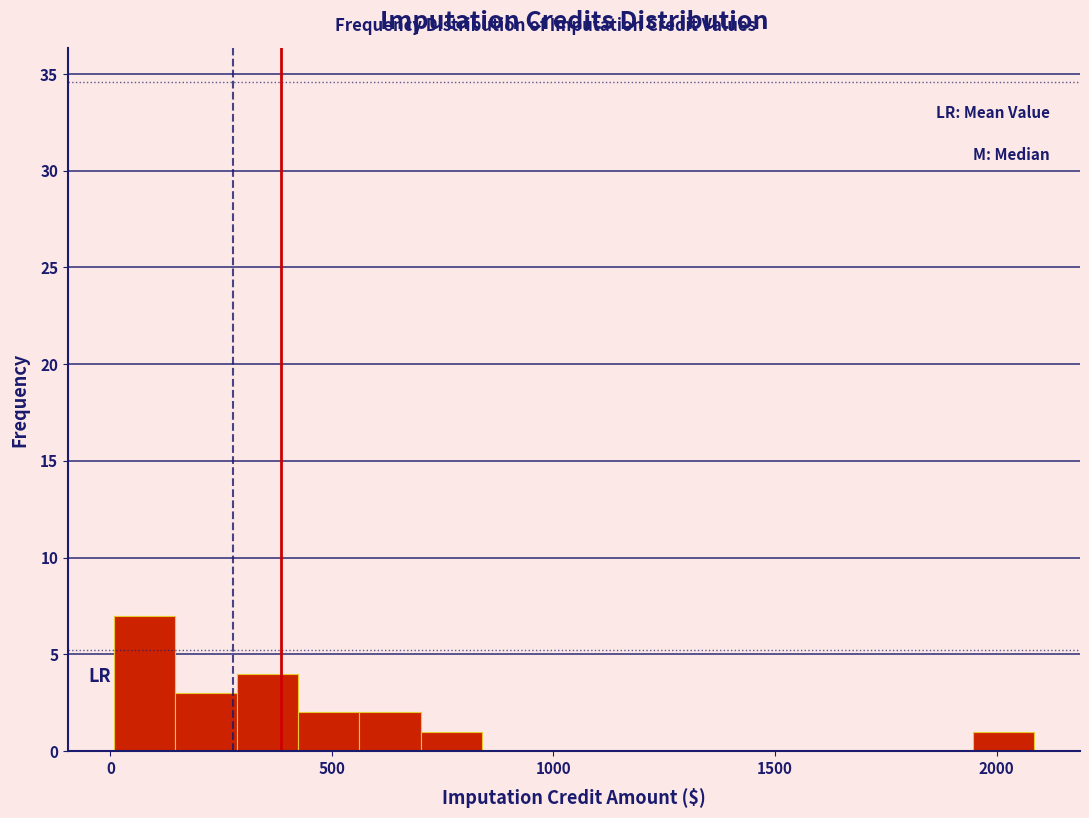

Read against the x-axis, roughly where is the centre of the tallest bar?

100